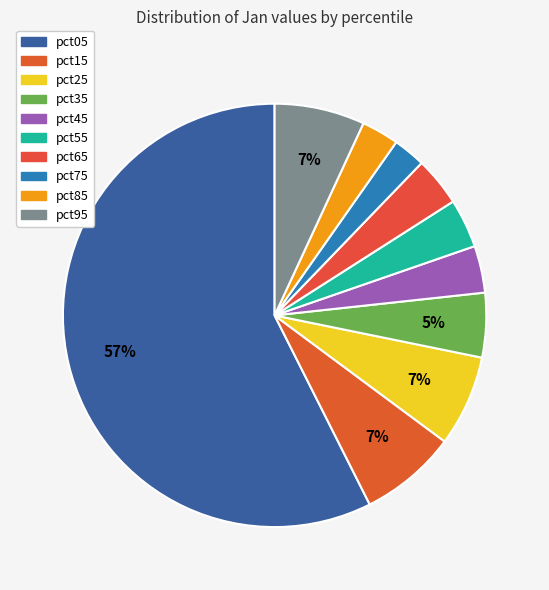

How many slices are in this pie chart?

10